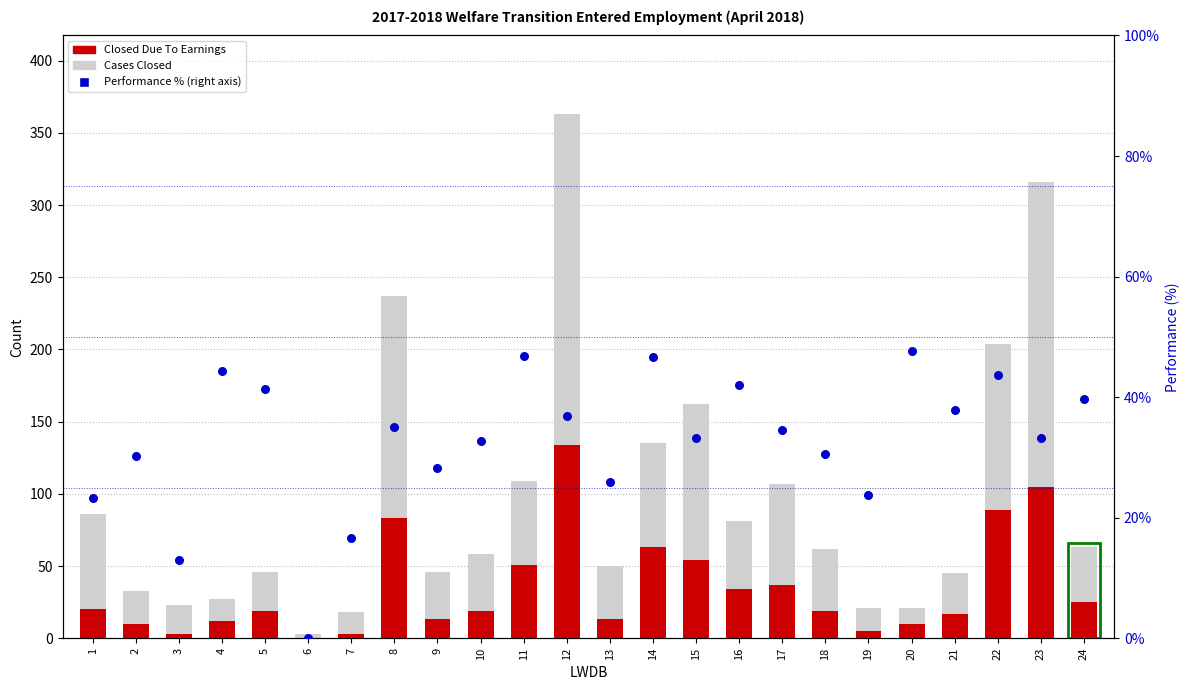

At which category is the sum across all series the highest?

12